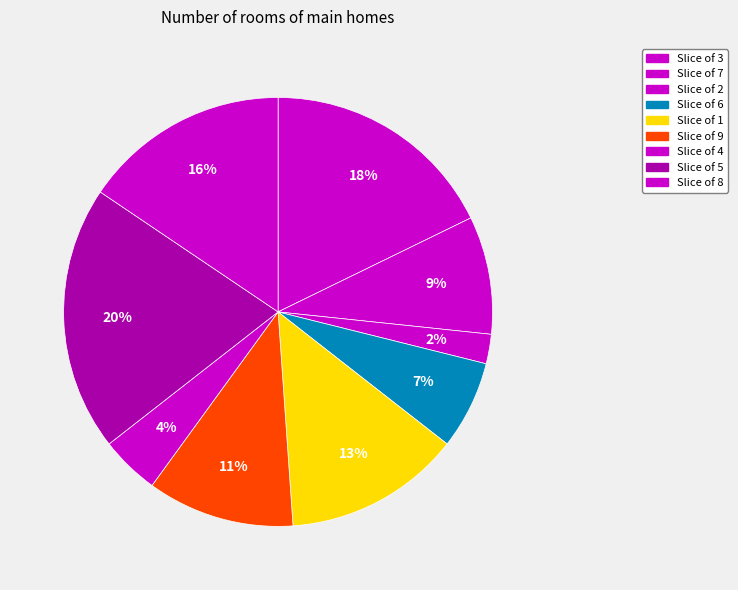

Count the number of slices in the pie.

9